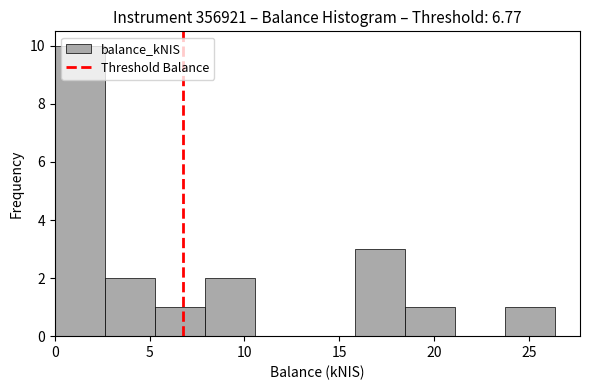

Reading left to right, list every bar in this chart as the range it spans on the x-axis followed by its height. Neither the bar edges nor the heights are printed on the chart, so give them approximately, as read against the axes.

0.0 to 2.5: 10
2.5 to 5.5: 2
5.5 to 8.0: 1
8.0 to 10.5: 2
10.5 to 13.0: 0
13.0 to 16.0: 0
16.0 to 18.5: 3
18.5 to 21.0: 1
21.0 to 23.5: 0
23.5 to 26.5: 1